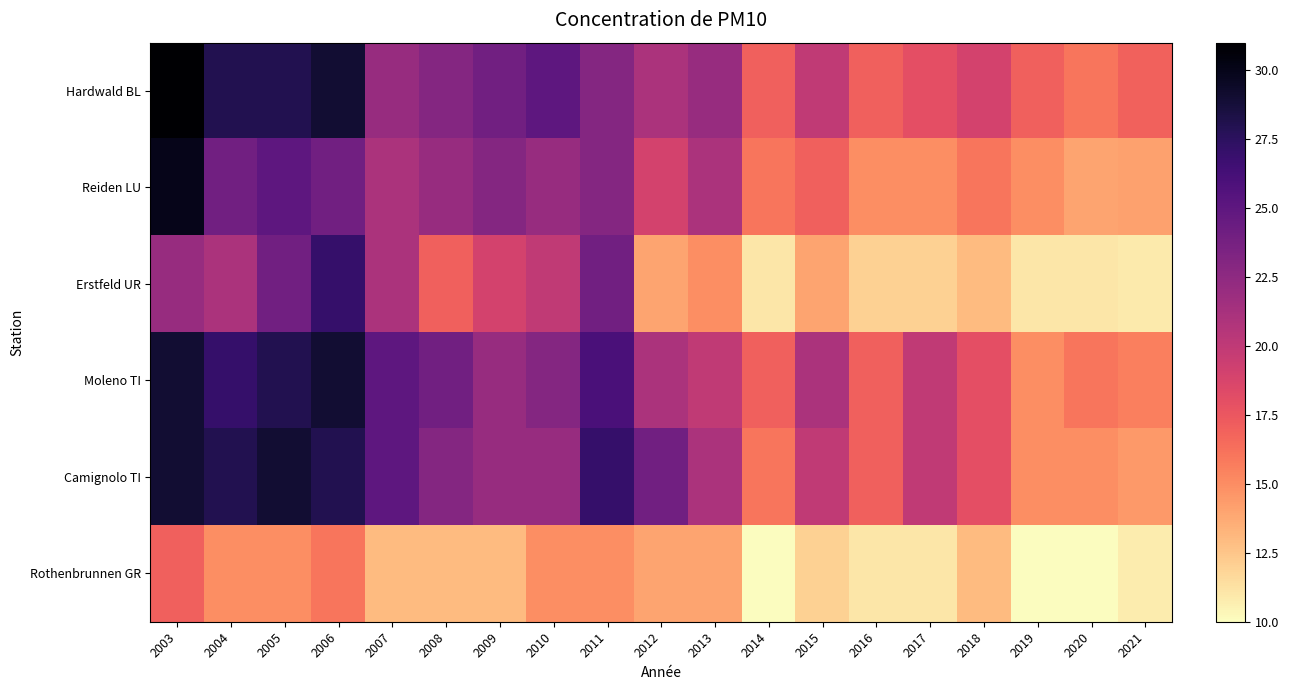

At which category is the sum across all series the highest?

2003